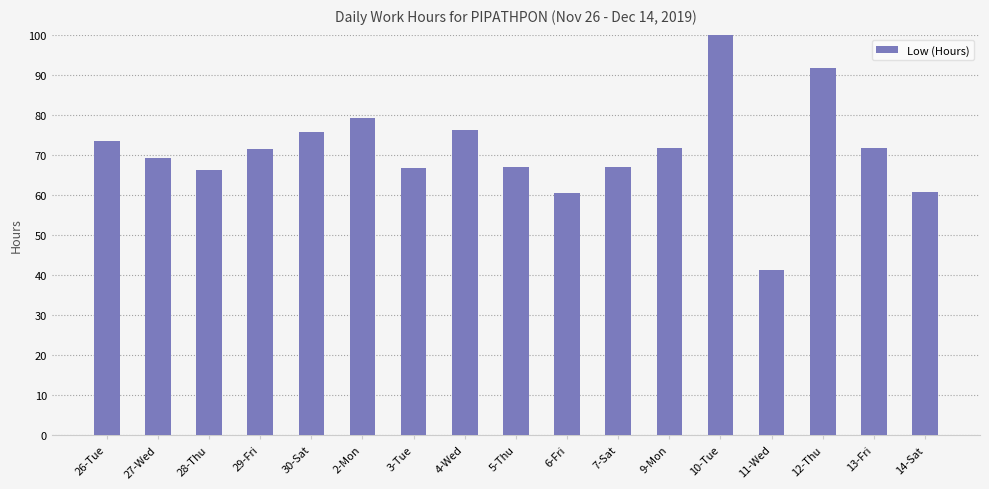

True or false: the data shows 41.1 at 11-Wed.

True